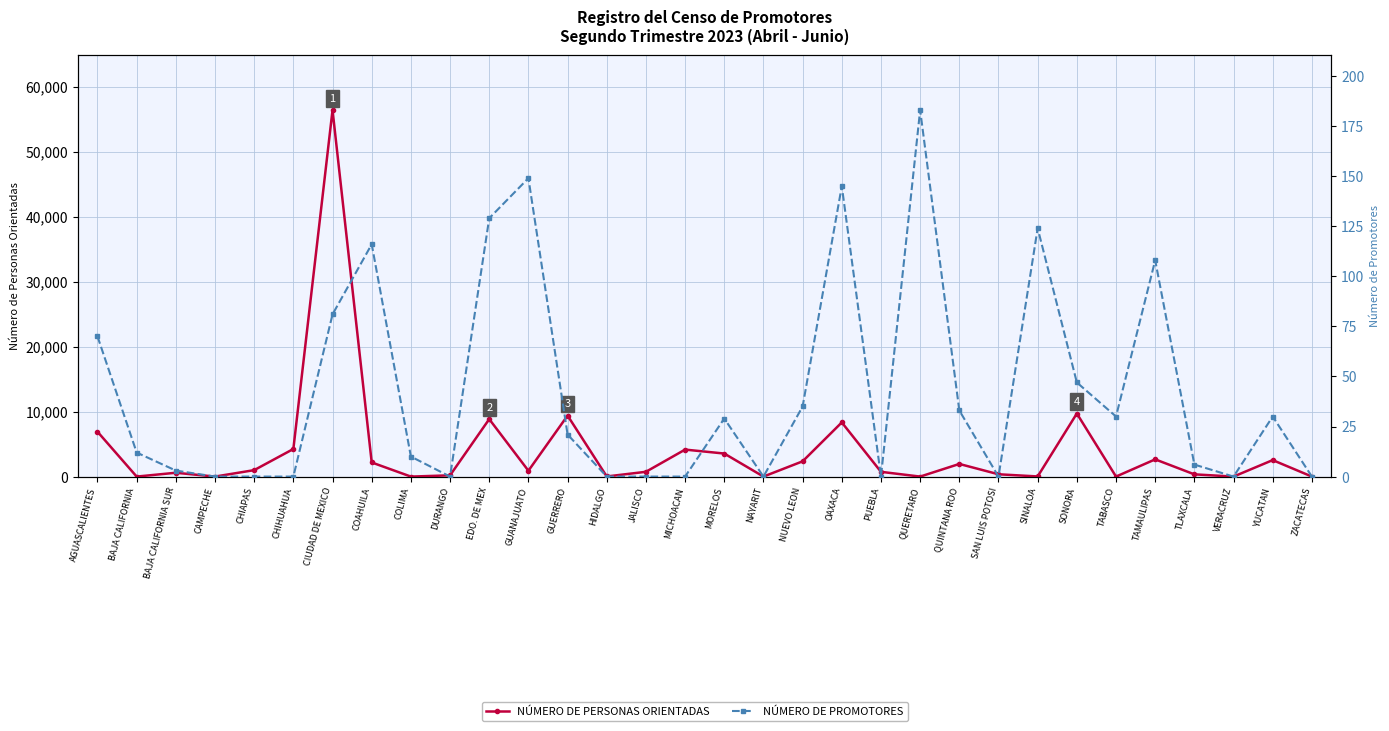

Reading right to left, list all the values displayed in this chart.

NÚMERO DE PERSONAS ORIENTADAS: 0	2535	0	344	2649	0	9703	21	355	1945	0	732	8334	2347	0	3545	4152	737	19	9386	900	8840	192	0	2175	56380	4245	993	0	590	0	6902
NÚMERO DE PROMOTORES: 0	30	0	6	108	30	47	124	0	33	183	0	145	35	0	29	0	0	0	21	149	129	0	10	116	81	0	0	0	3	12	70